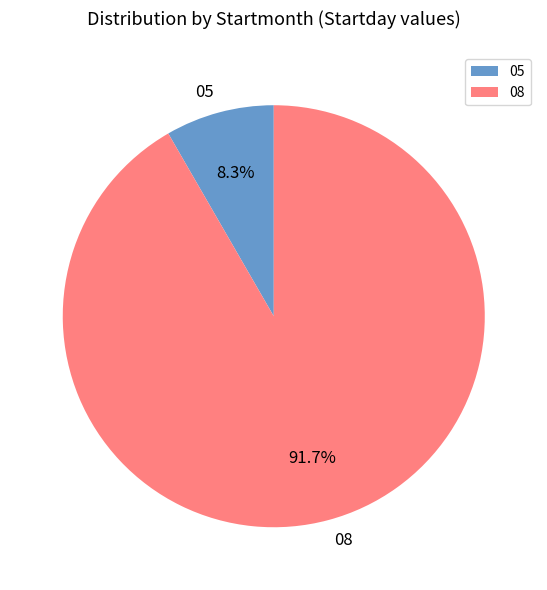

To the nearest percent, what is the difference between the largest and smallest slice percentages?

83%